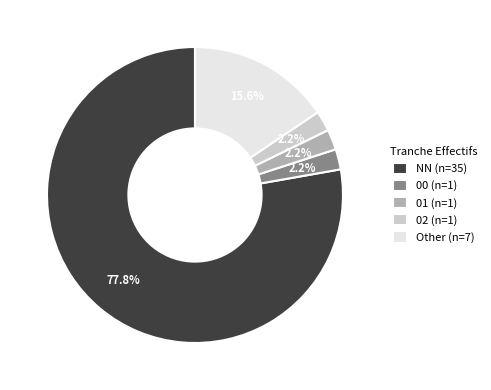

Between NN (n=35) and 01 (n=1), which is larger?

NN (n=35)